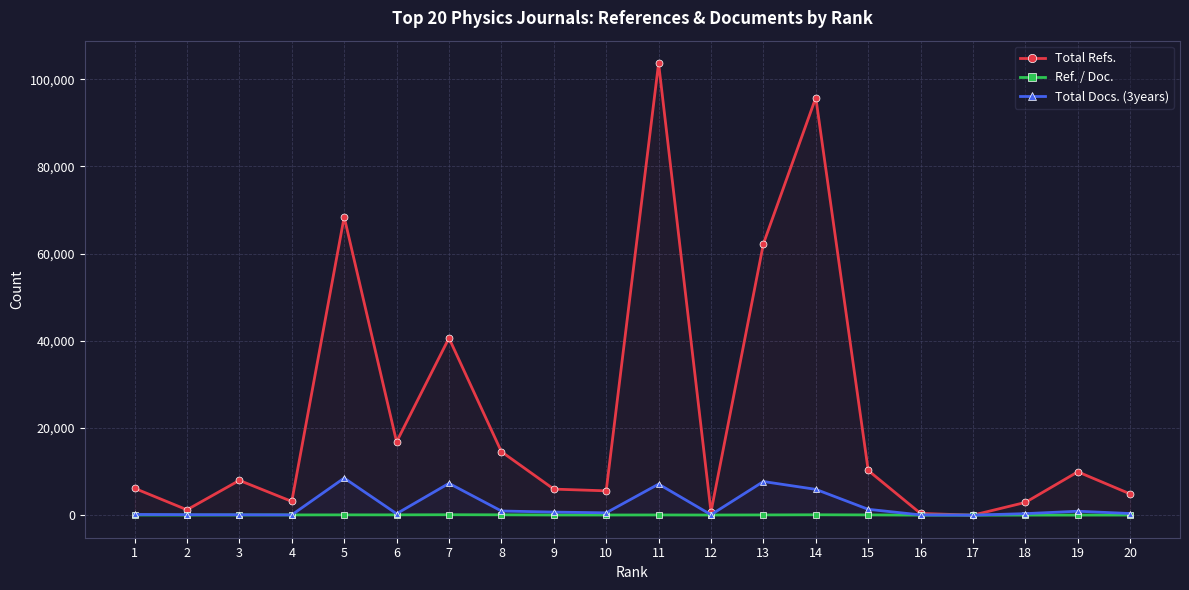

True or false: Total Docs. (3years) has a value of 4652 at 5.

False